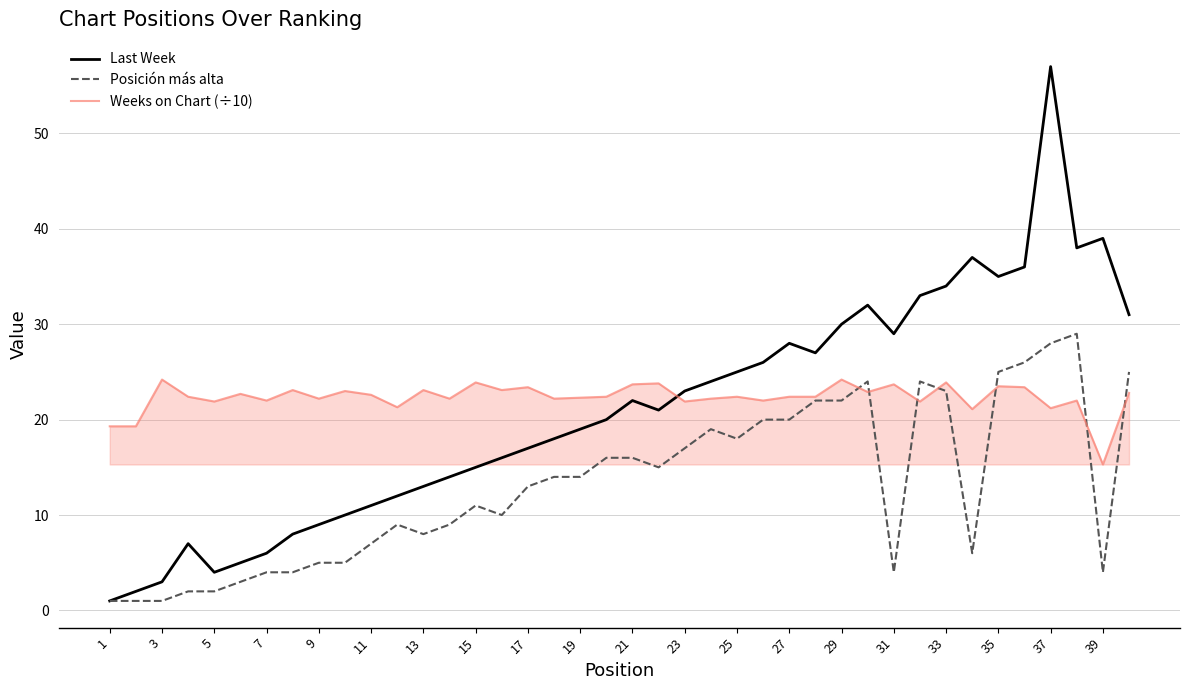

Does the chart have visible grid lines?

Yes